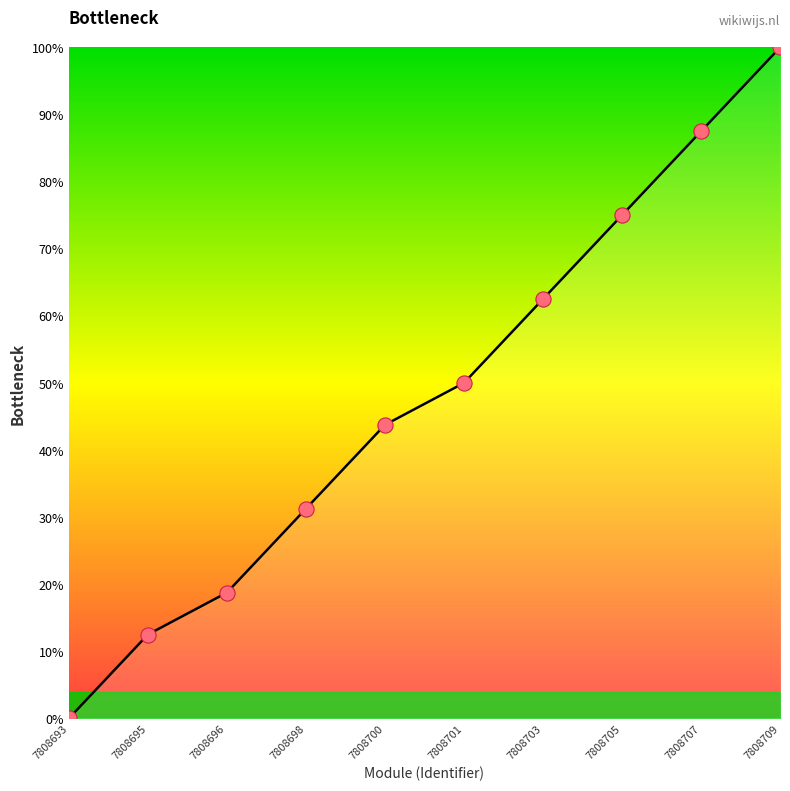

What is the change in value from 7808701 to 7808707?

+37.5